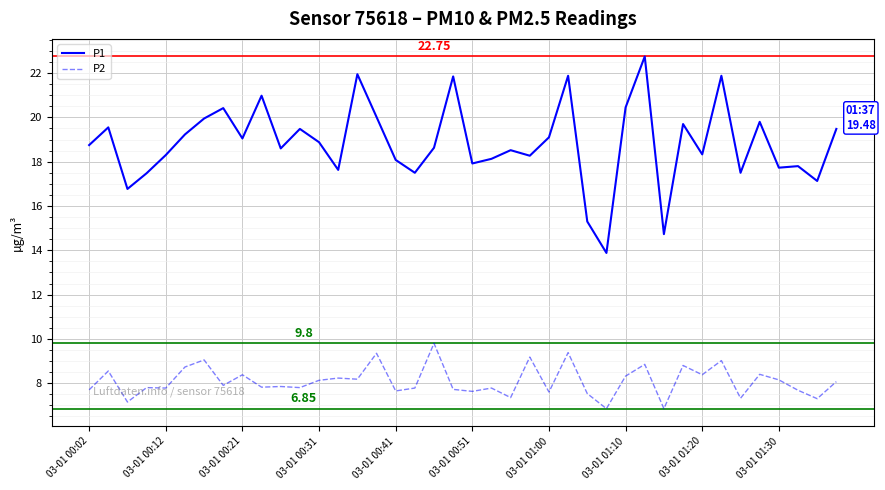

True or false: P2 and P1 intersect in this chart.

False